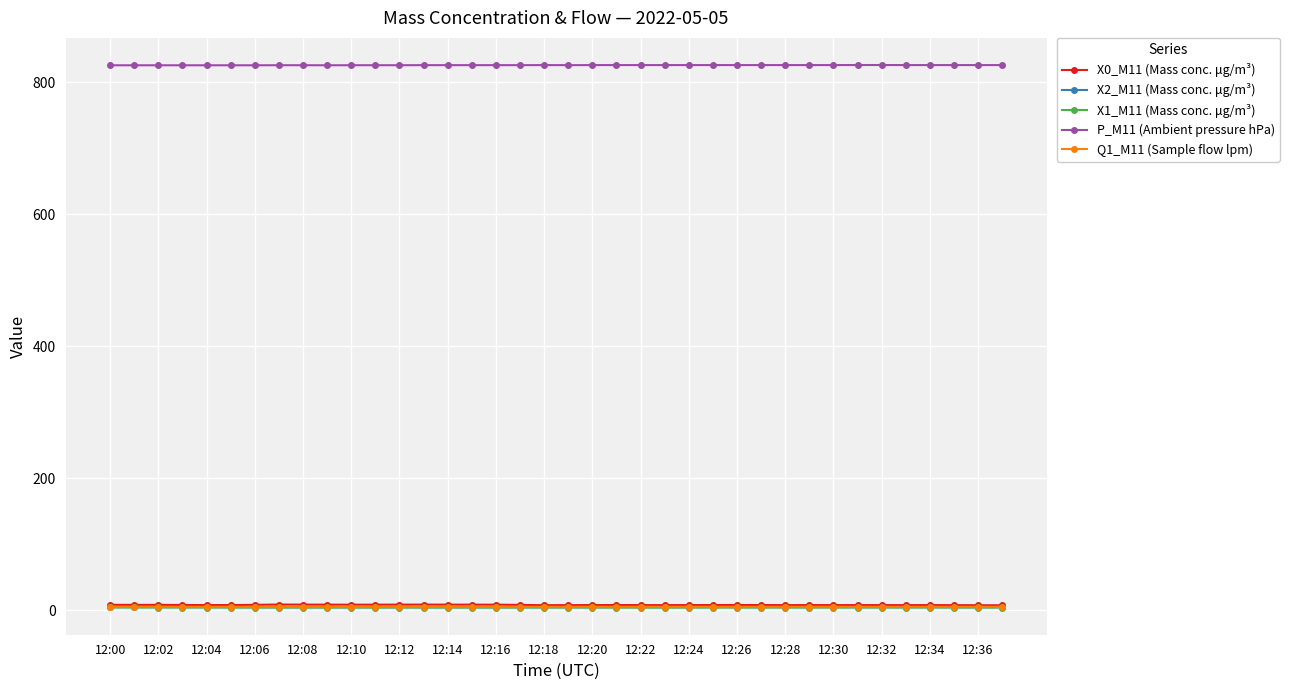

True or false: X0_M11 (Mass conc. μg/m³) and P_M11 (Ambient pressure hPa) intersect in this chart.

False